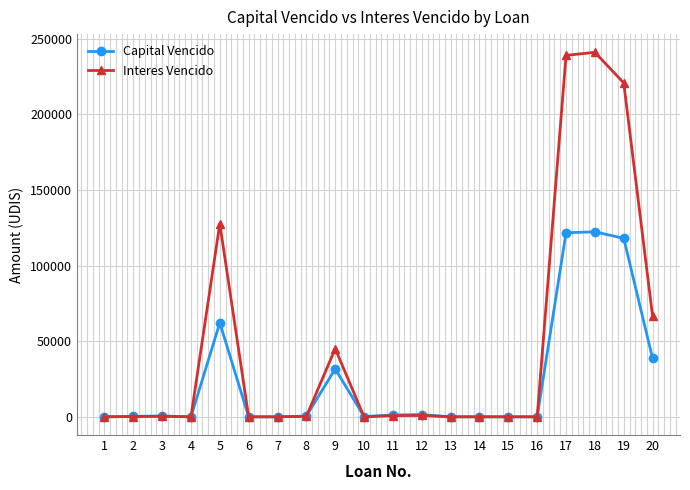

What is the sum of the Capital Vencido values at 5 and 7?

62166.1